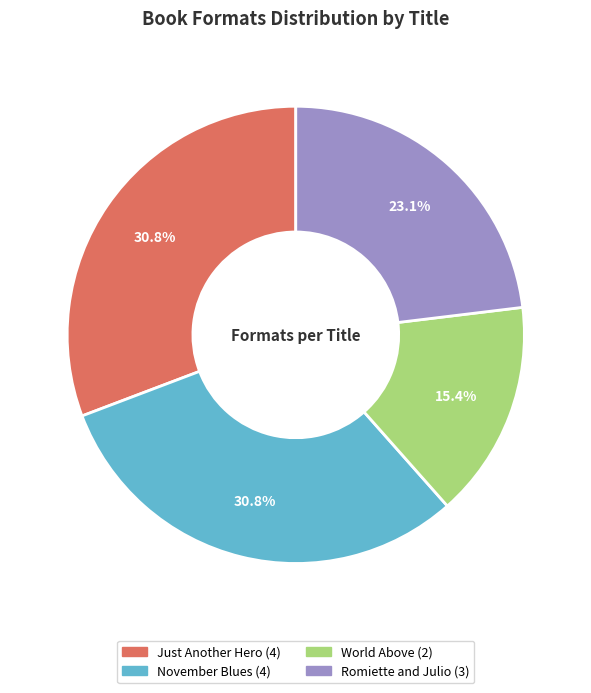

Which slice is the smallest?

World Above